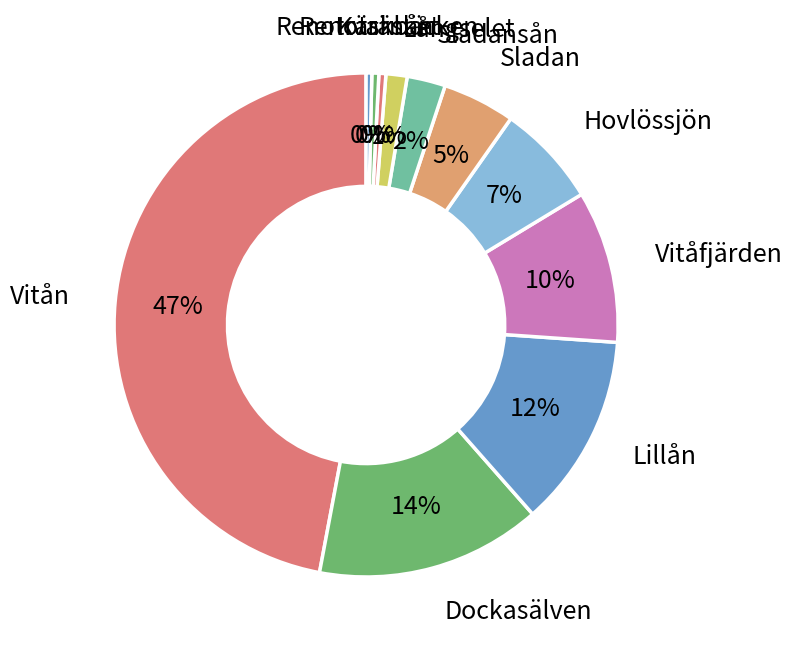

Is it true that Renoträsket is 15% of the pie?

False